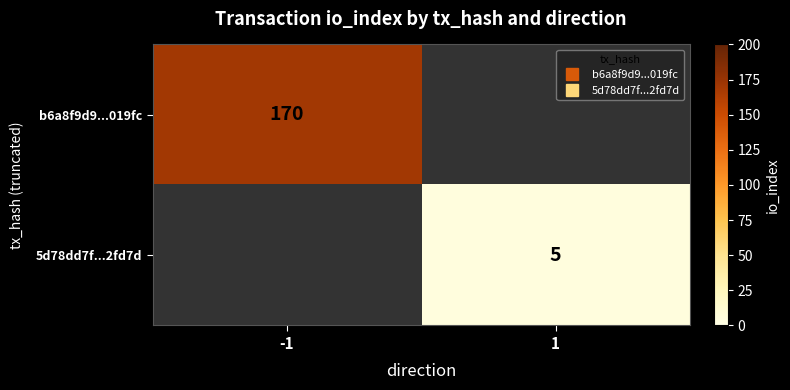

Is it true that b6a8f9d9...019fc equals 295.2 at -1?

False